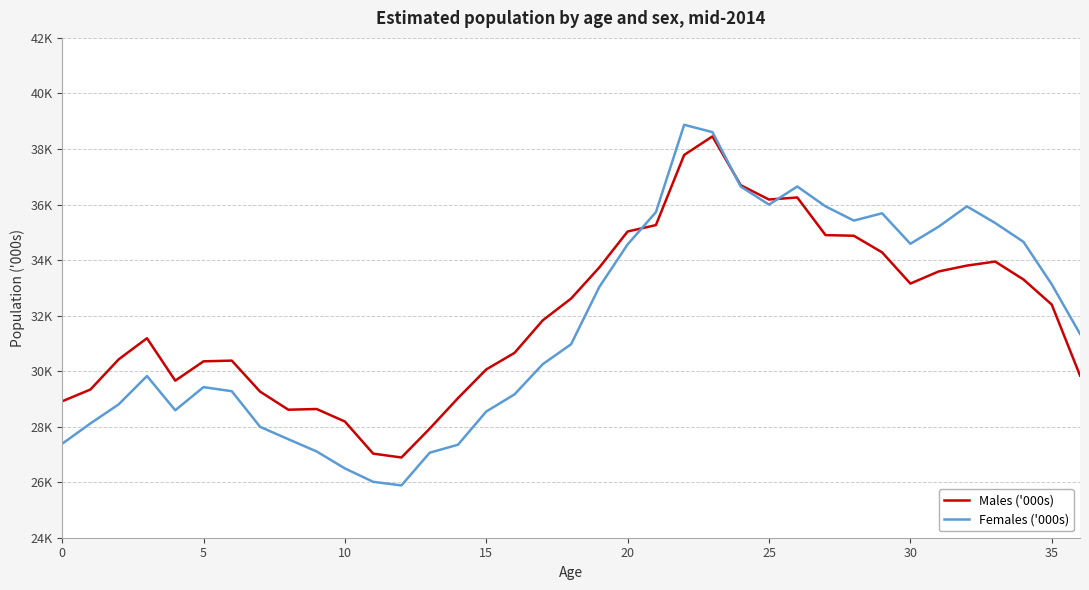

In Females ('000s), how many points are higher than both neighbors (excluding endpoints)?

6